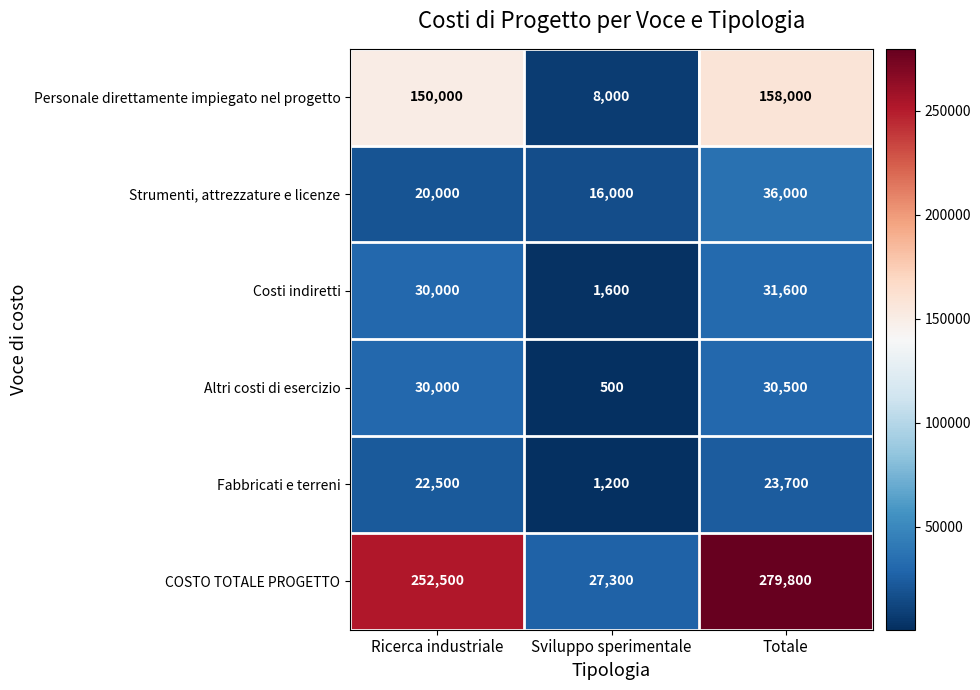

Which category has the lowest value in the COSTO TOTALE PROGETTO series?

Sviluppo sperimentale